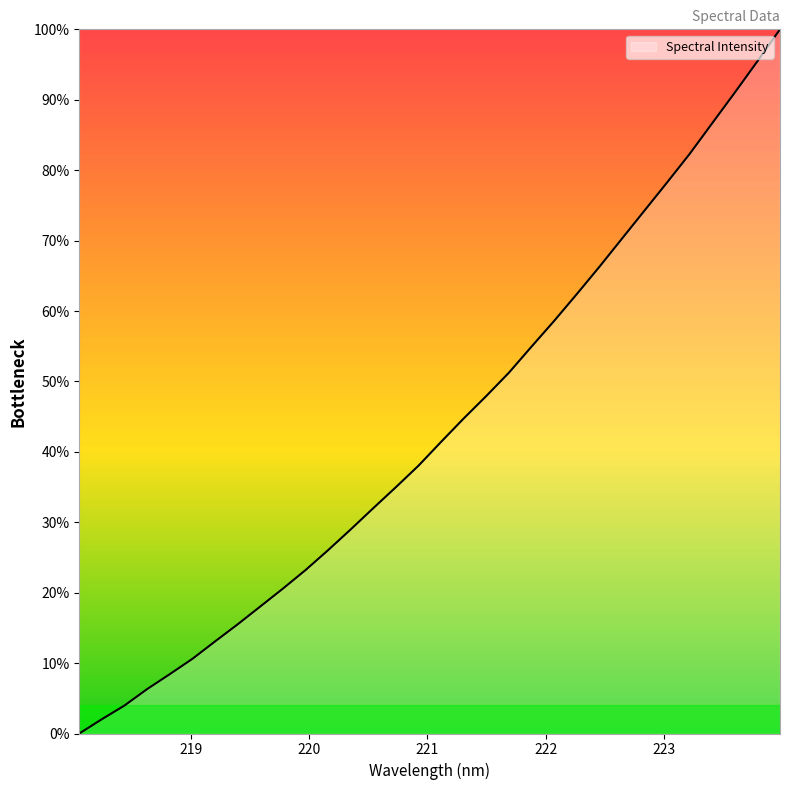

What is the difference between the maximum and minimum values?

100.0